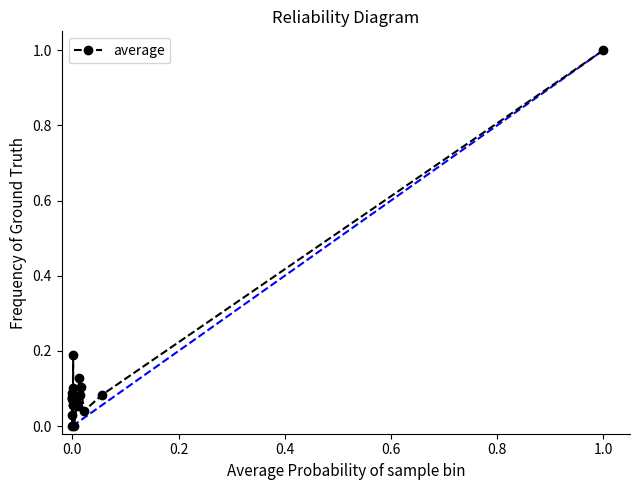

What is the maximum value shown in the chart?

1.0